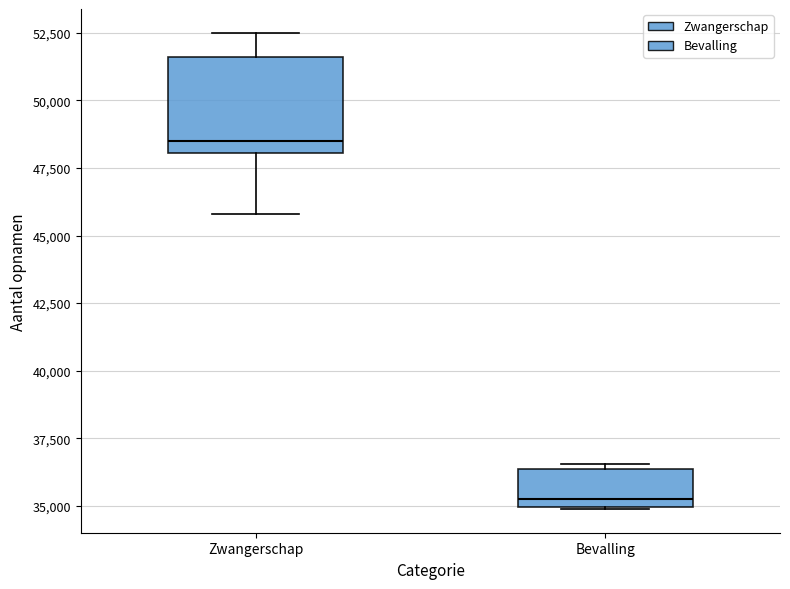

Reading left to right, read every box against the y-axis: the position of its median line, the range the box covers, and the ends of its whiskers. The values are not printed on the chart, so give them approximately, as read against the axis.

Zwangerschap: median 48500, box 48000 to 51500, whiskers 46000 to 52500
Bevalling: median 35500, box 35000 to 36500, whiskers 35000 to 36500 (just above the box's upper edge)